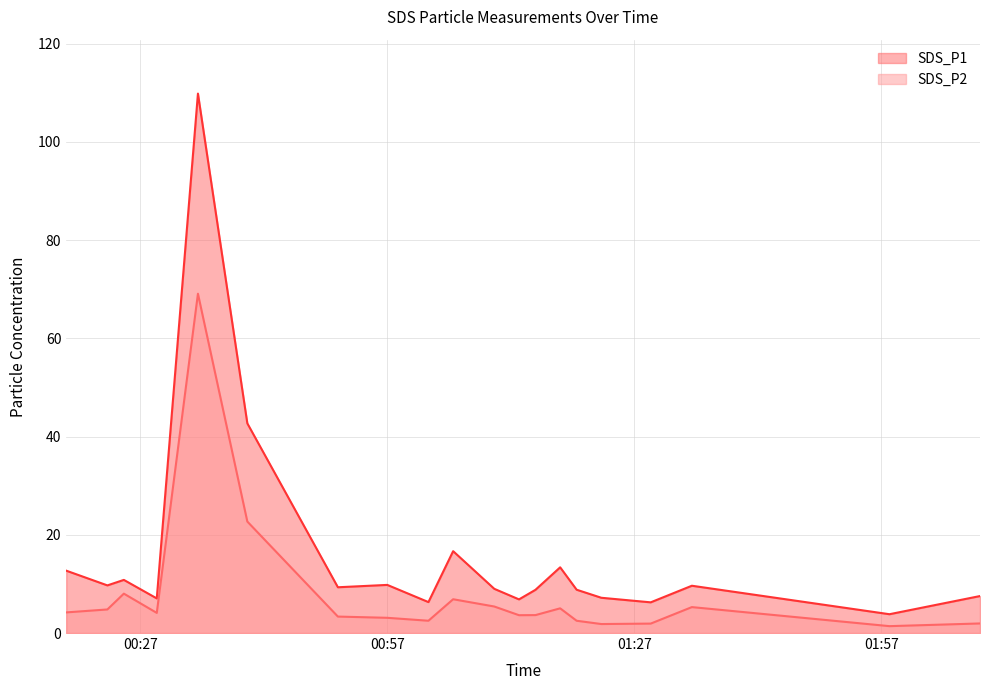

Reading left to right, what are all the values shown in this chart?

SDS_P1: 12.7	9.7	10.8	7.0	109.8	42.7	9.3	9.8	6.3	16.7	9.0	6.8	8.8	13.4	8.8	7.2	6.2	9.6	3.8	7.5
SDS_P2: 4.2	4.8	8.0	4.1	69.1	22.7	3.4	3.1	2.5	6.9	5.4	3.6	3.6	5.0	2.5	1.8	1.9	5.3	1.4	1.9